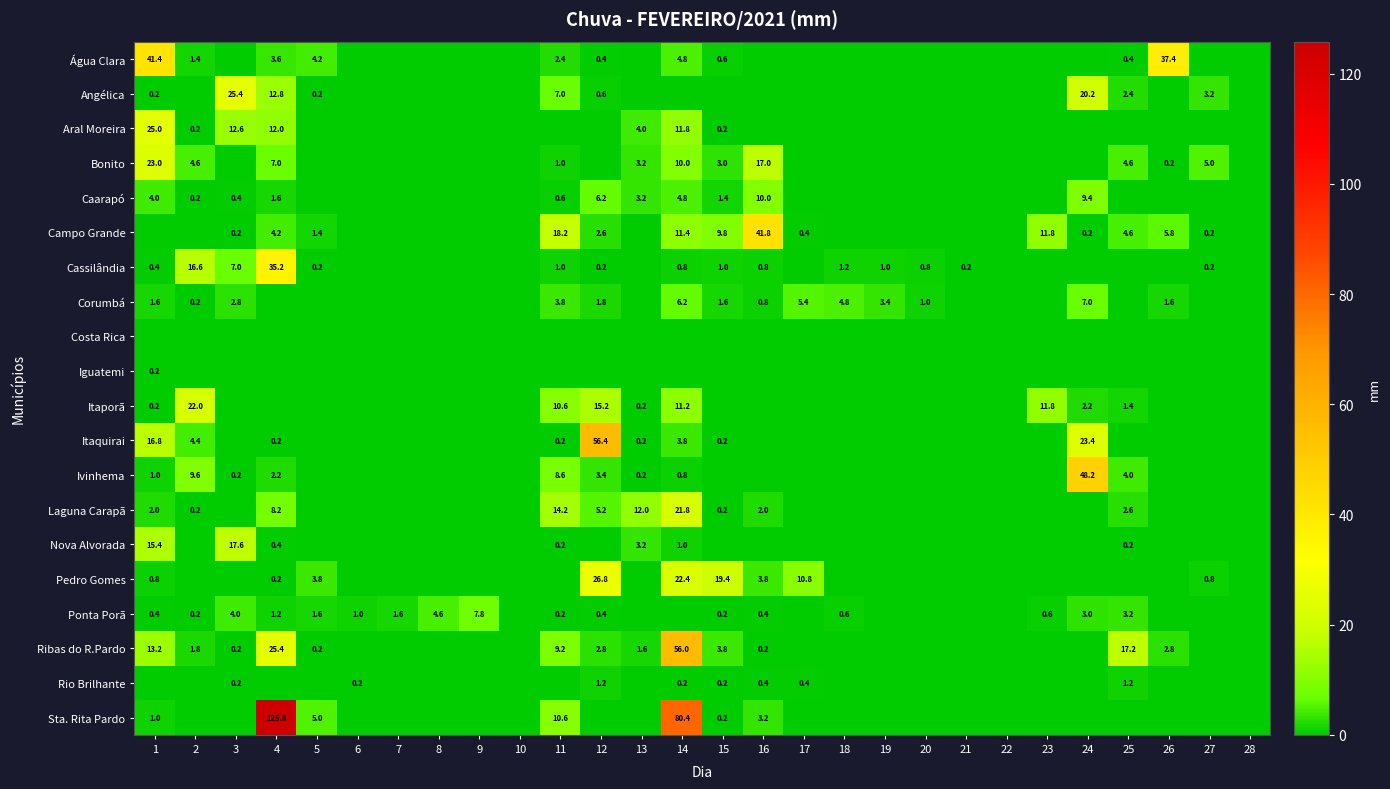

Is it true that Angélica equals 0.2 at 1?

True